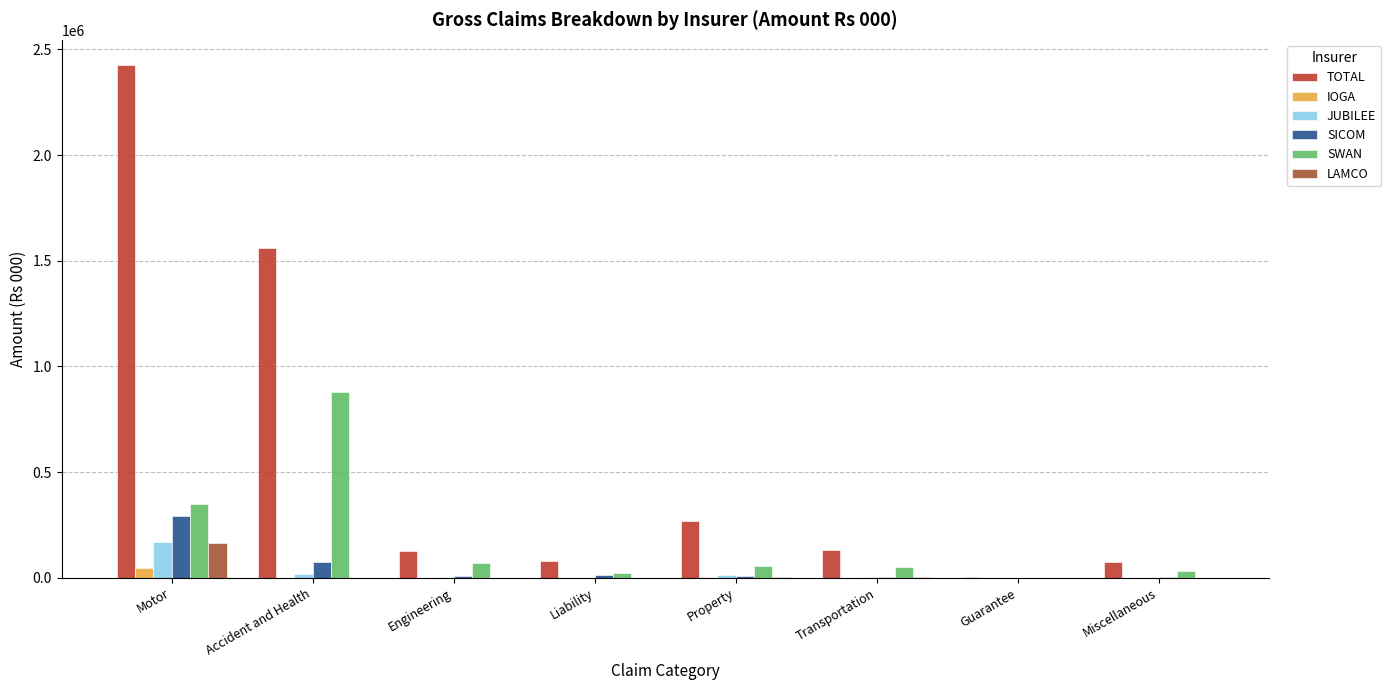

The SWAN series shows 51990.5 at Transportation. True or false?

True